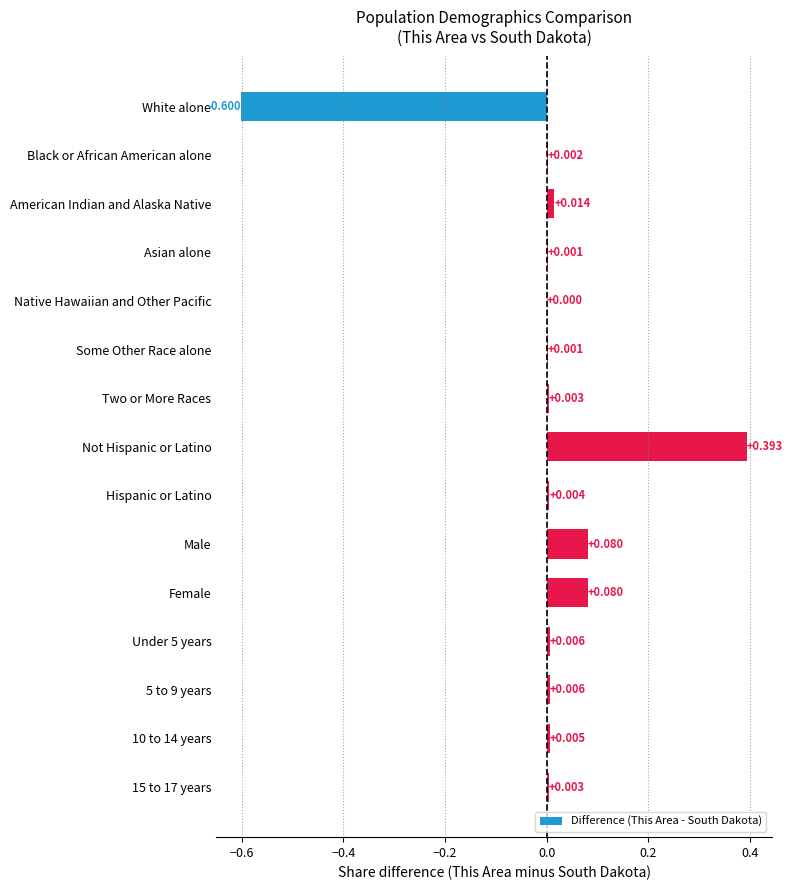

Which has a higher value, Male or American Indian and Alaska Native?

Male